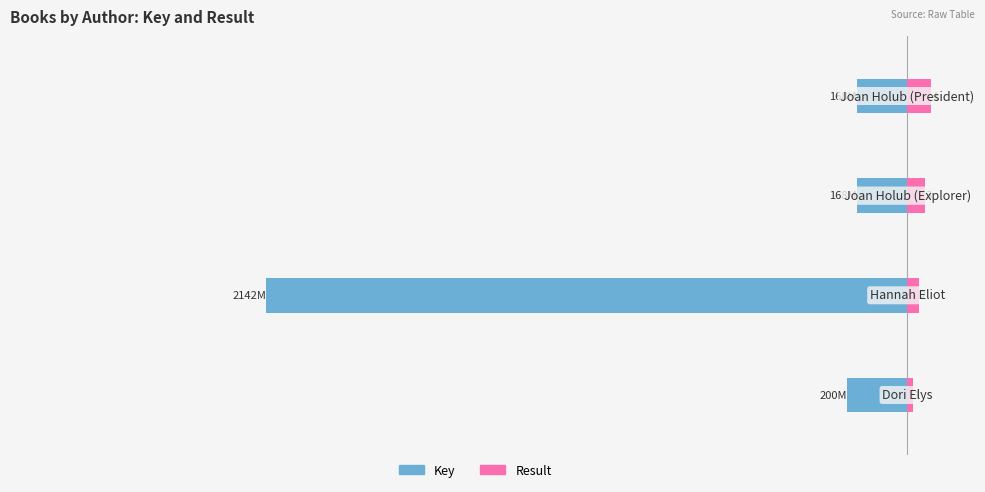

What is the approximate value of Result at 3?

8.0